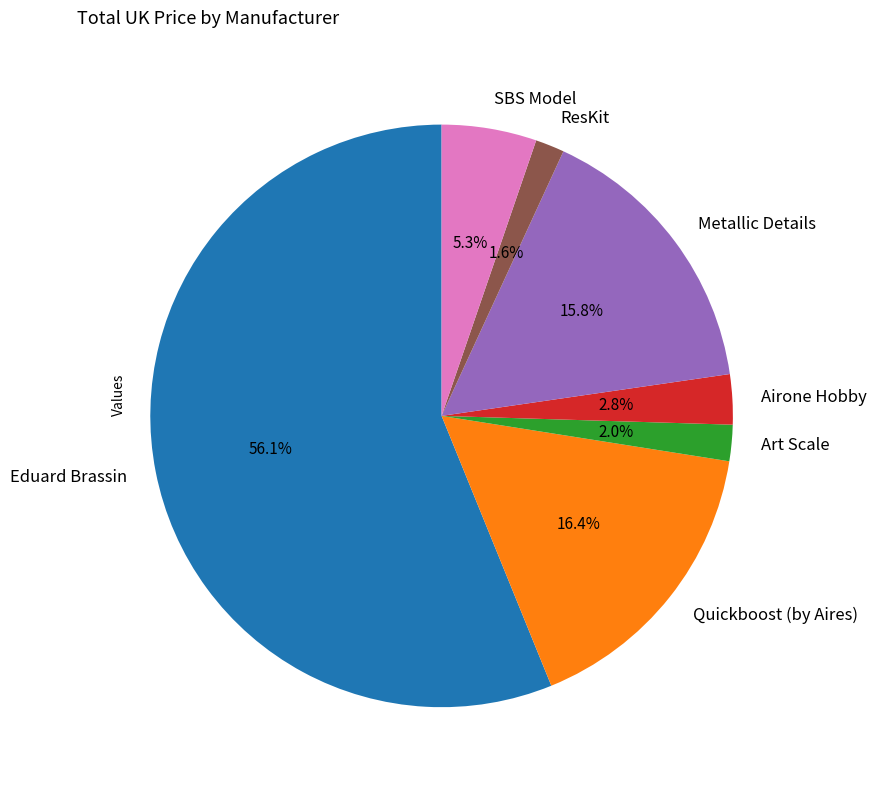

How many slices are in this pie chart?

7